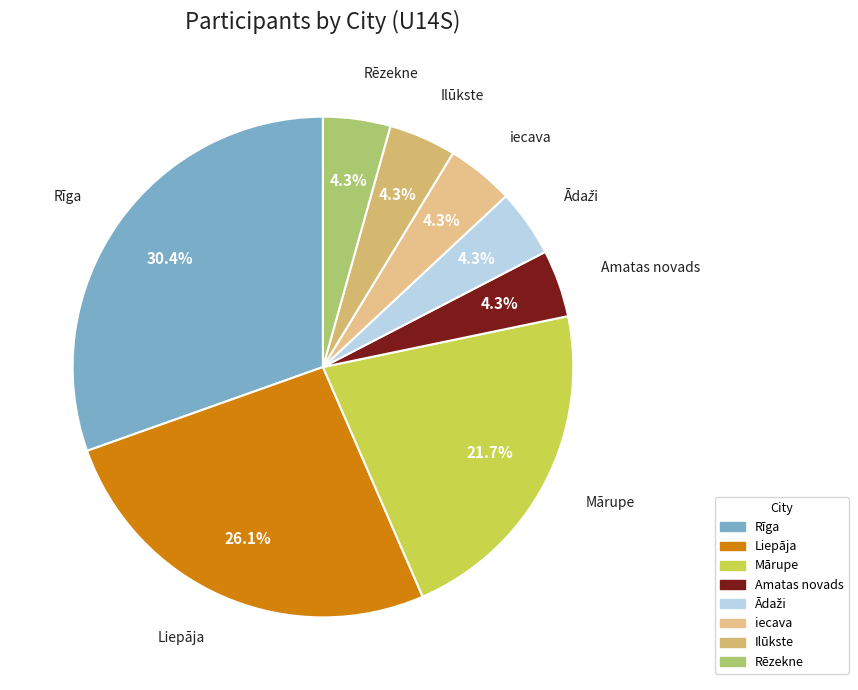

Which slice is the largest?

Rīga